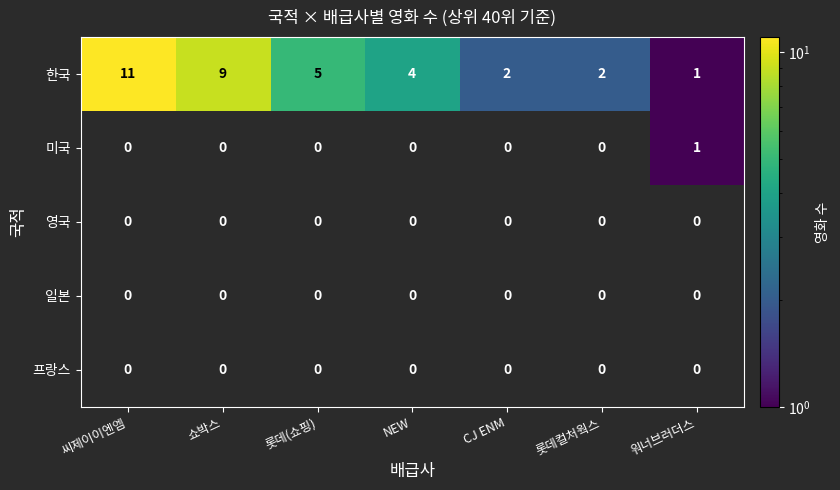

At which label does 한국 reach its minimum?

워너브러더스